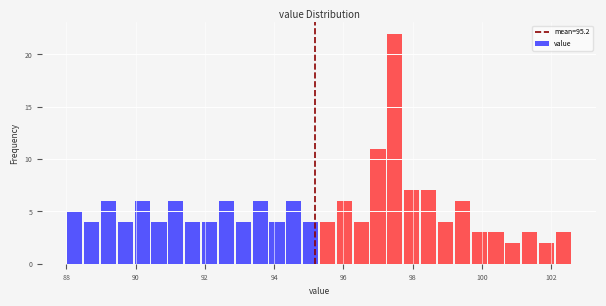

Around what value on the x-axis is the tallest bar? Give the approximate position of its centre, as read against the axis.

97.4